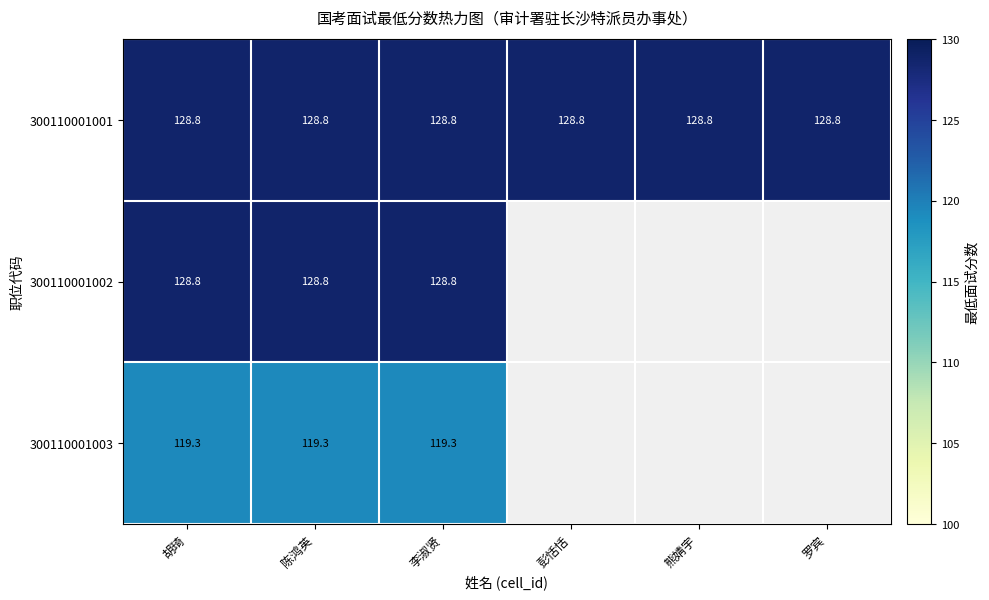

What is the average value of the 300110001001 series?

128.8